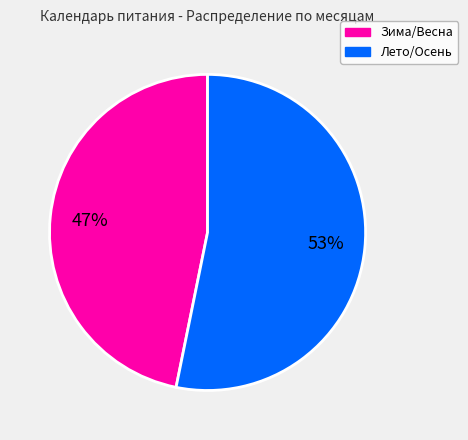

To the nearest percent, what is the difference between the largest and smallest slice percentages?

6%